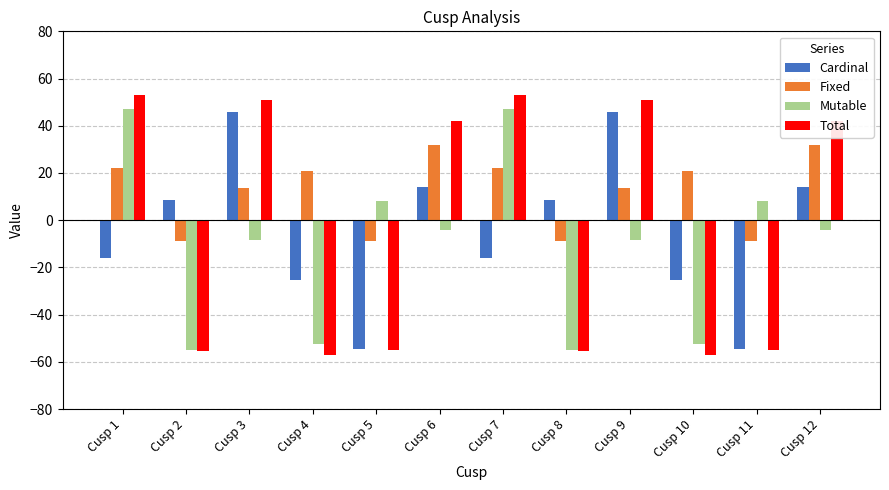

Is it true that Mutable equals -4.0 at Cusp 12?

True